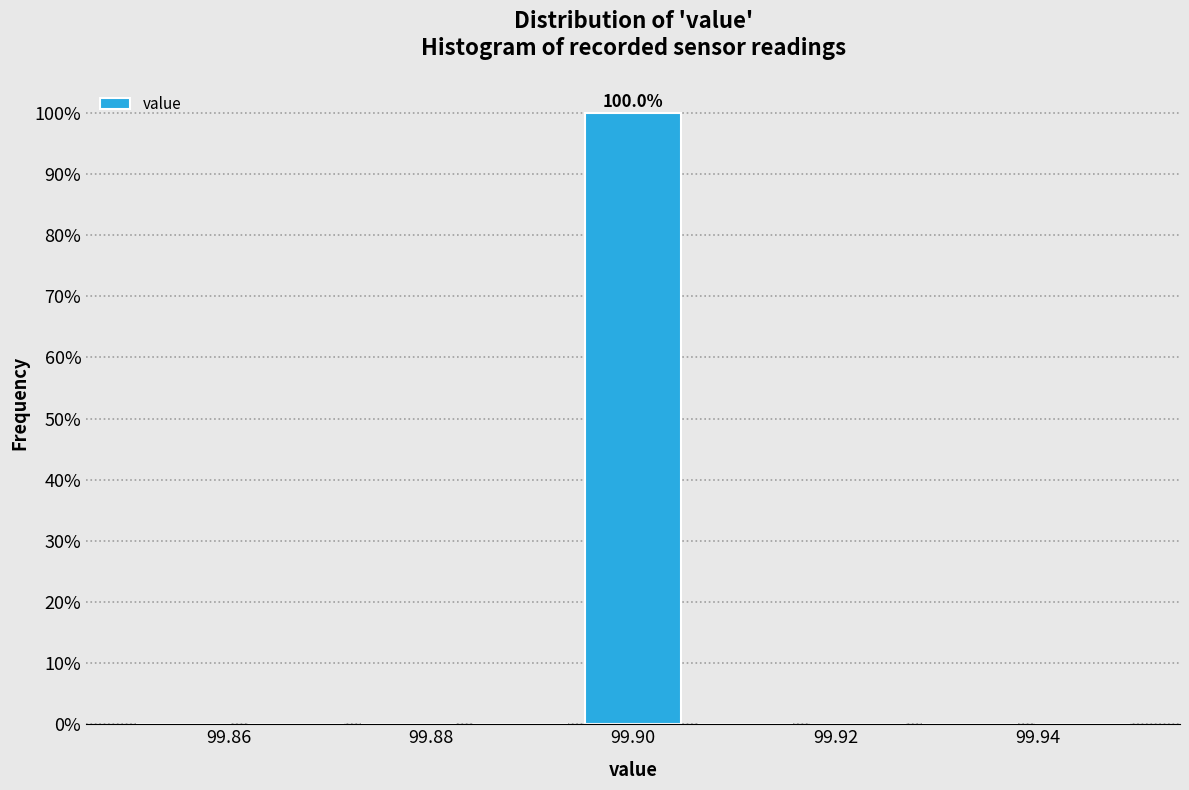

Which range on the x-axis has the tallest bar?

99.894 to 99.906